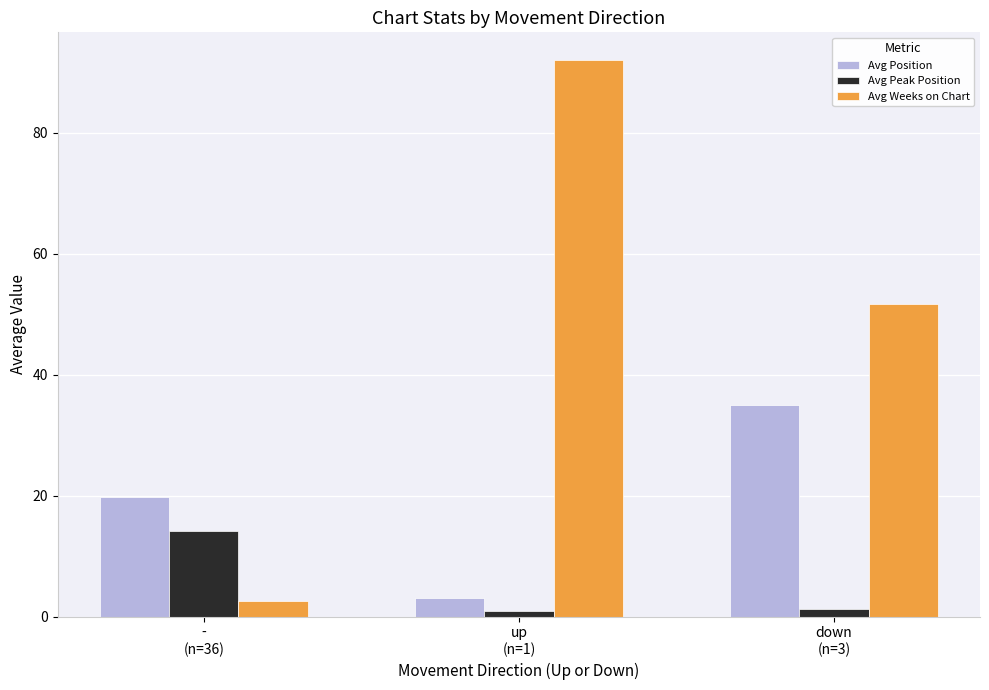

Read the Avg Peak Position value at down
(n=3).

1.3